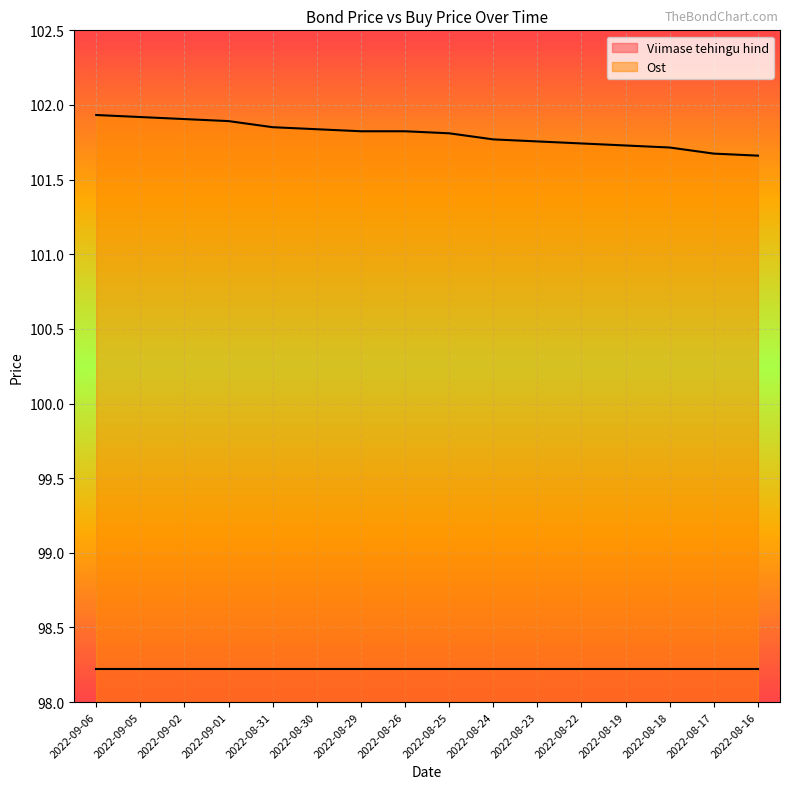

How many lines are shown in the chart?

2